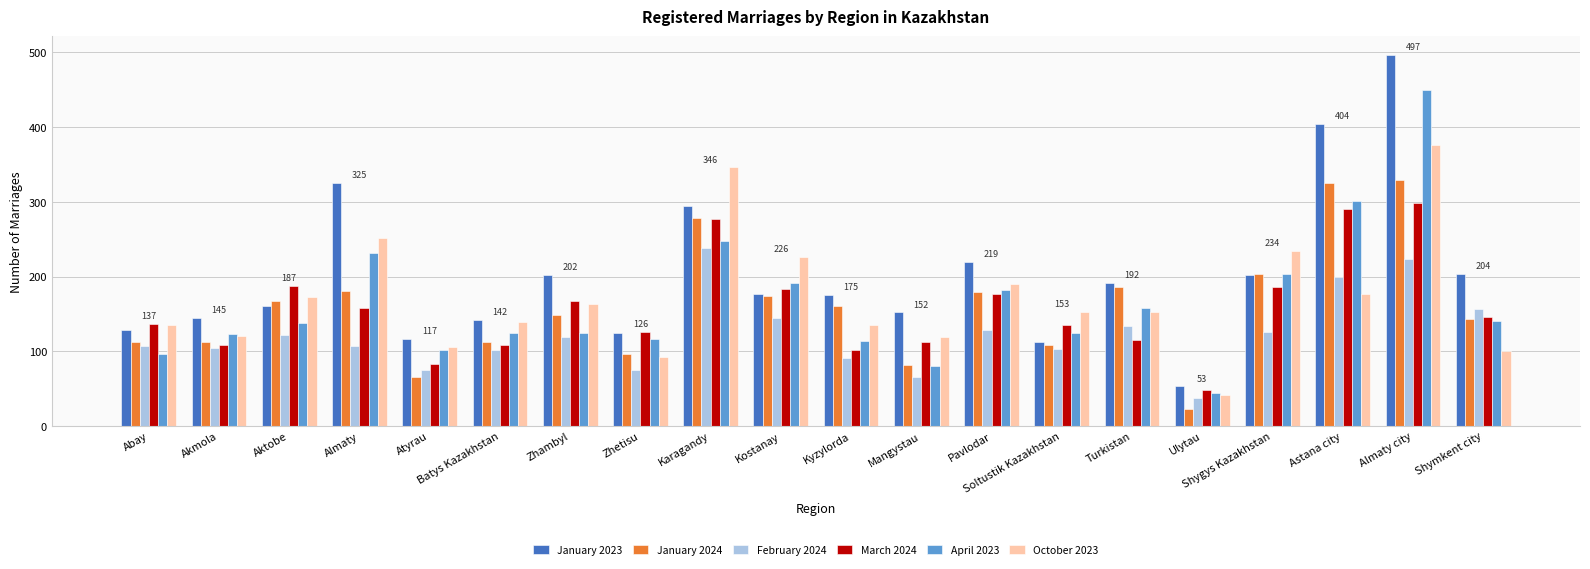

How many categories are shown in the chart?

20